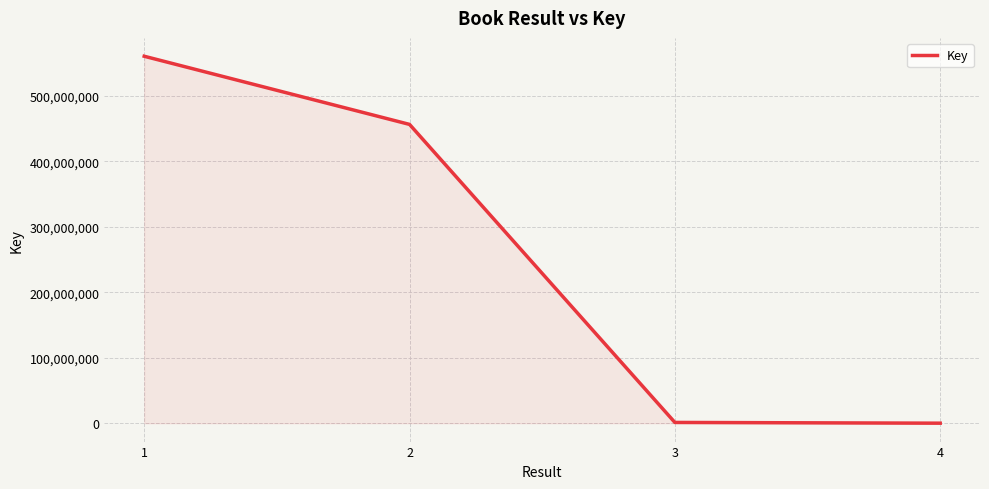

True or false: the data has more than 2 interior local peaks.

False